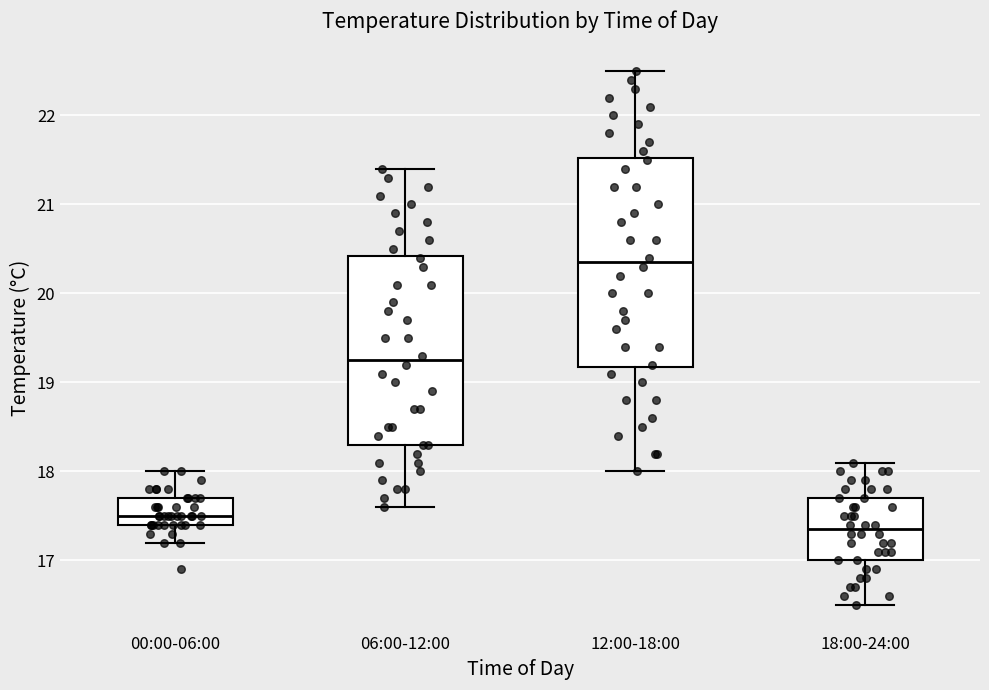

Where is the lower edge of the box for 06:00-12:00 on the y-axis? The values are not printed on the chart, so give them approximately, as read against the axis.

18.3